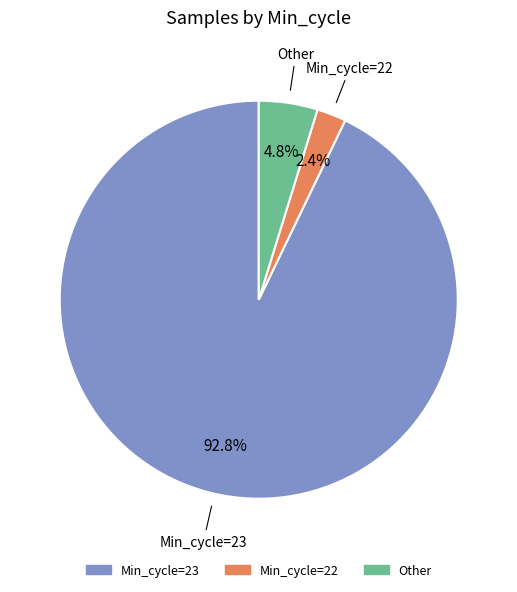

Does any single category account for the majority?

Yes